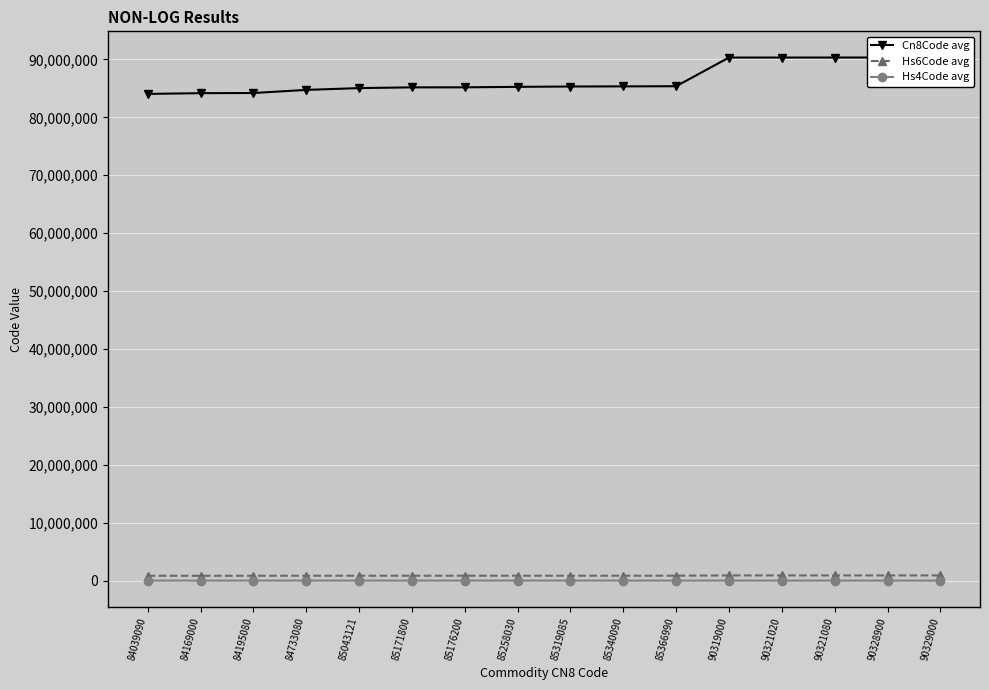

Rank the categories by Hs4Code avg value from highest to lowest.

90321020, 90321080, 90328900, 90329000, 90319000, 85366990, 85340090, 85319085, 85258030, 85171800, 85176200, 85043121, 84733080, 84195080, 84169000, 84039090